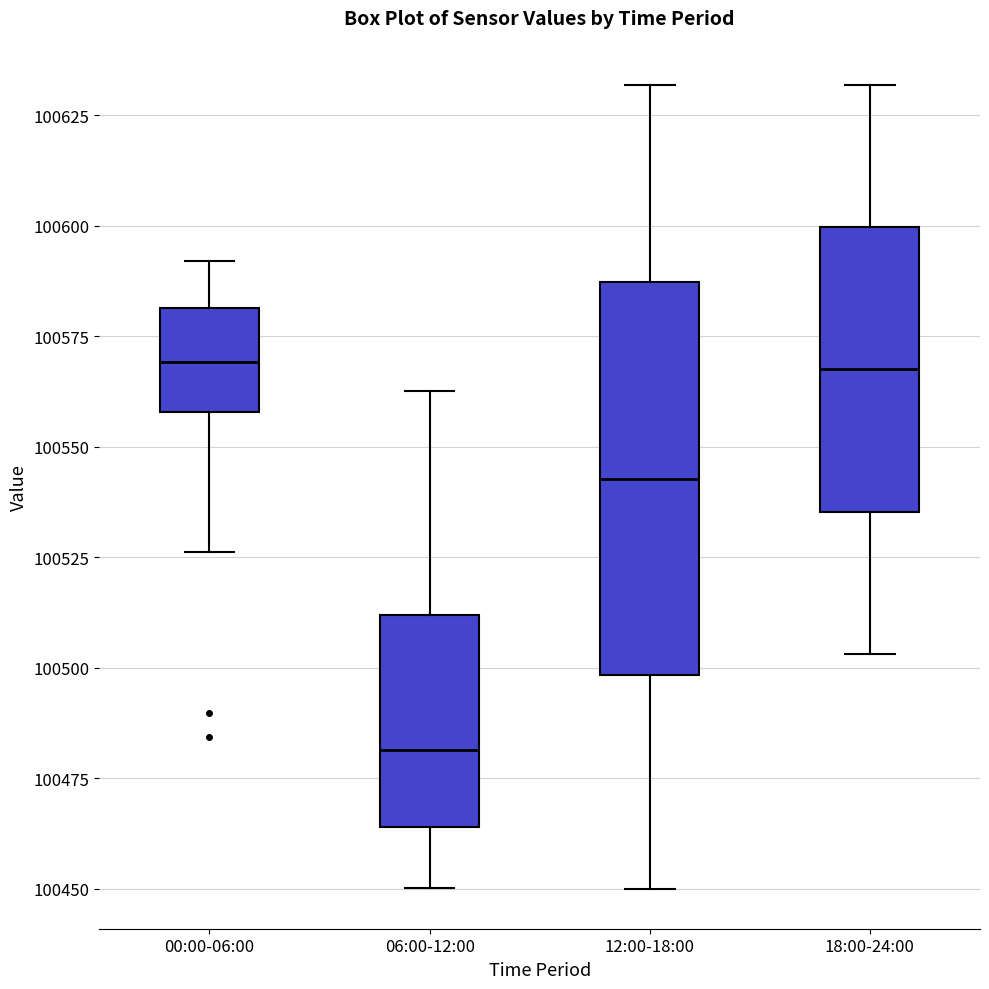

Reading left to right, read every box against the y-axis: the position of its median line, the range the box covers, and the ends of its whiskers. The values are not printed on the chart, so give them approximately, as read against the axis.

00:00-06:00: median 100570, box 100560 to 100580, whiskers 100525 to 100590
06:00-12:00: median 100480, box 100465 to 100510, whiskers 100450 to 100565
12:00-18:00: median 100545, box 100500 to 100585, whiskers 100450 to 100630
18:00-24:00: median 100565, box 100535 to 100600, whiskers 100505 to 100630